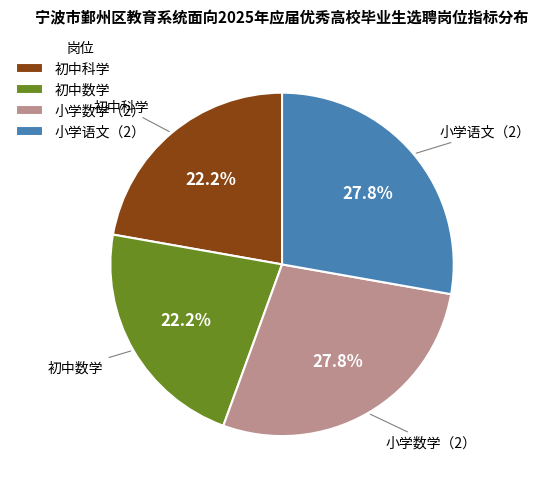

To the nearest percent, what is the combined percentage of 初中数学 and 小学数学（2）?

50%